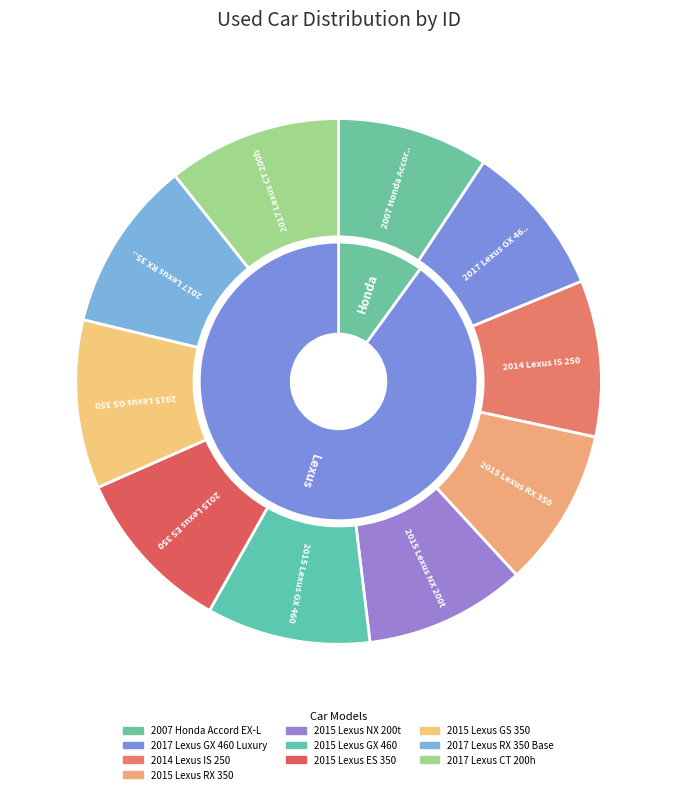

To the nearest percent, what percentage of the pie is 2015 Lexus GS 350?

10%